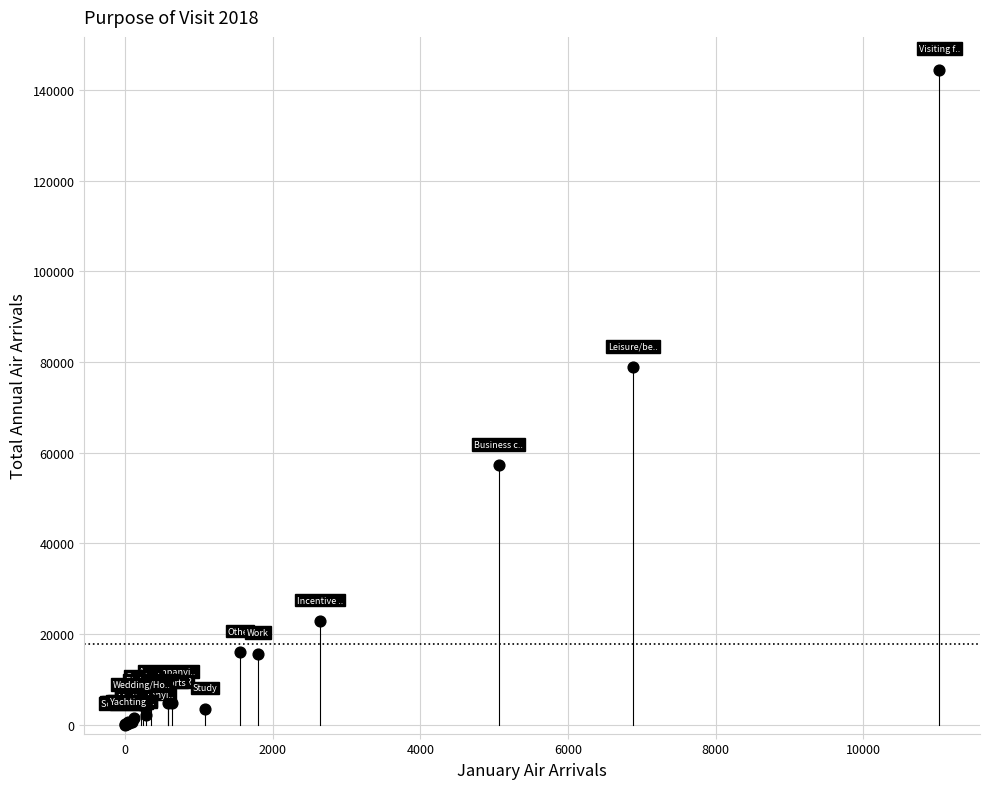

What Y value in the scatter plot is closest to 72254?

78820